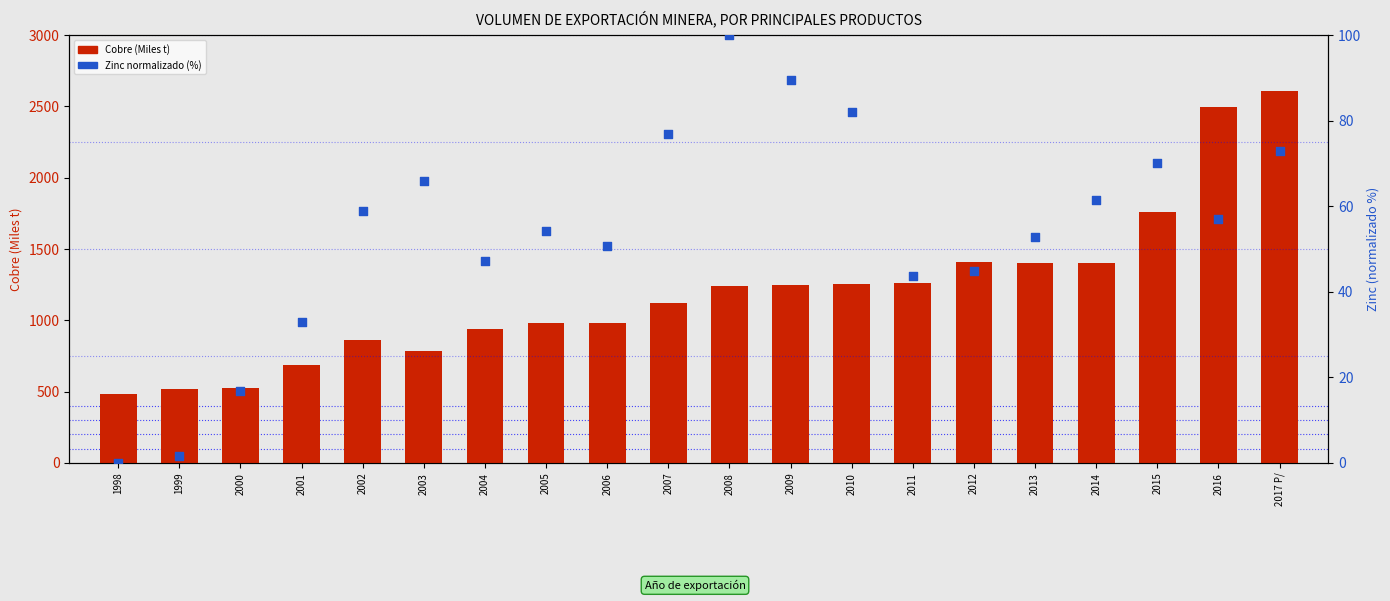

Which series has the largest total across all categories?

Cobre (Miles t)